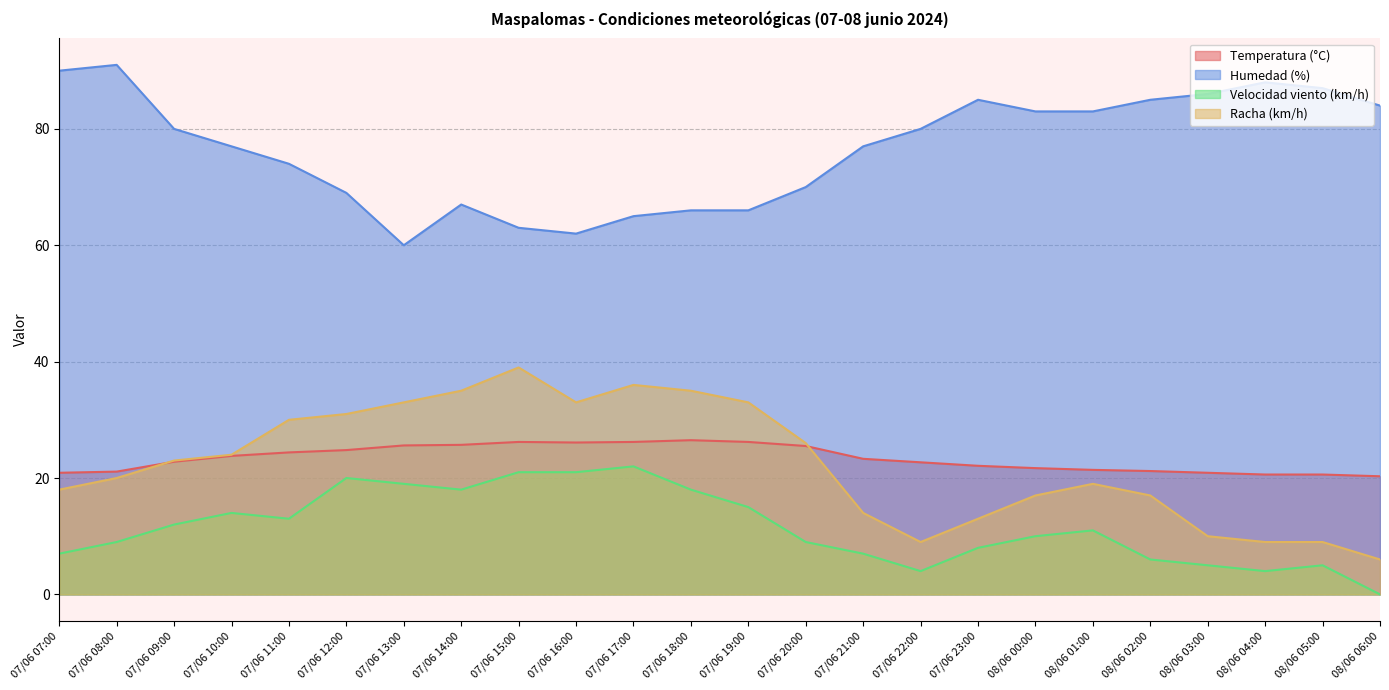

What is the maximum value for Racha (km/h)?

39.0